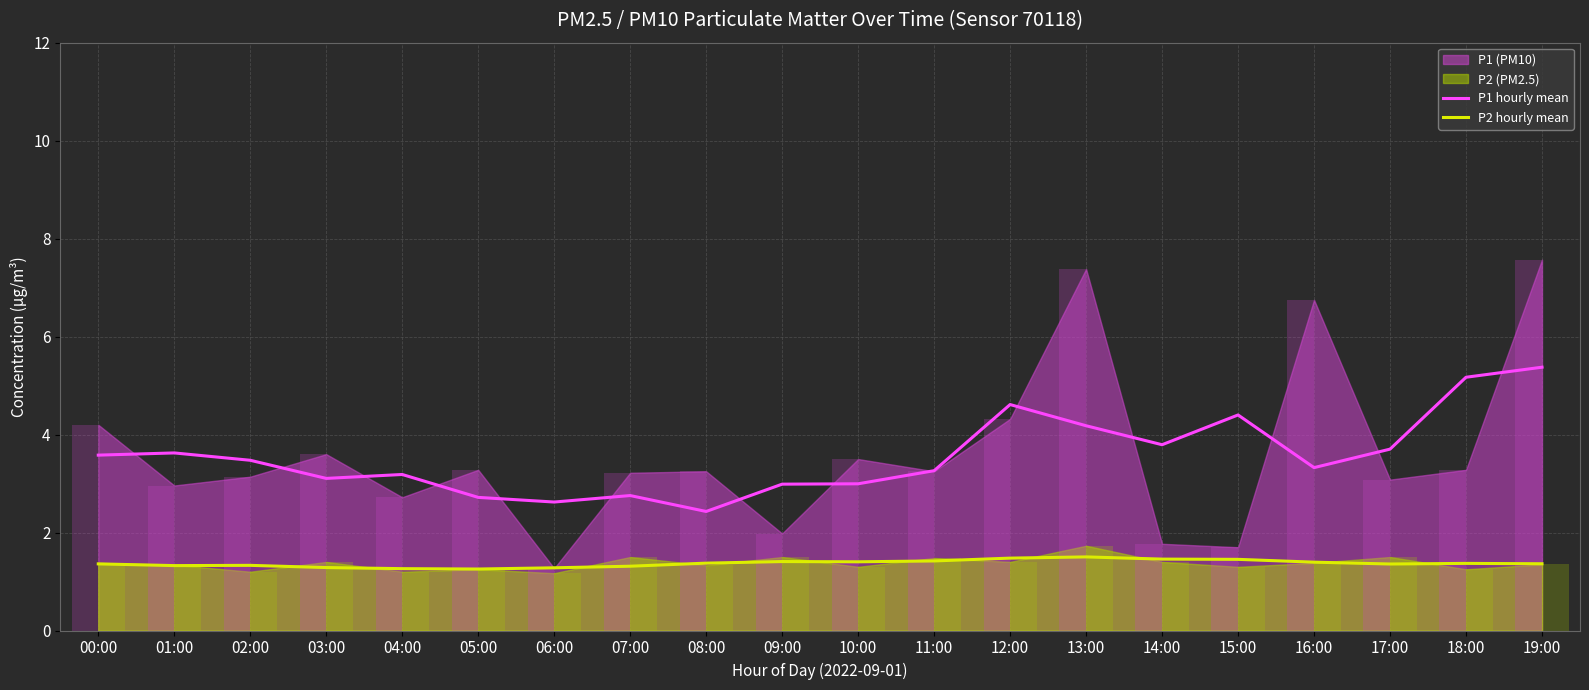

What is the average value of the P2 hourly mean series?

1.4